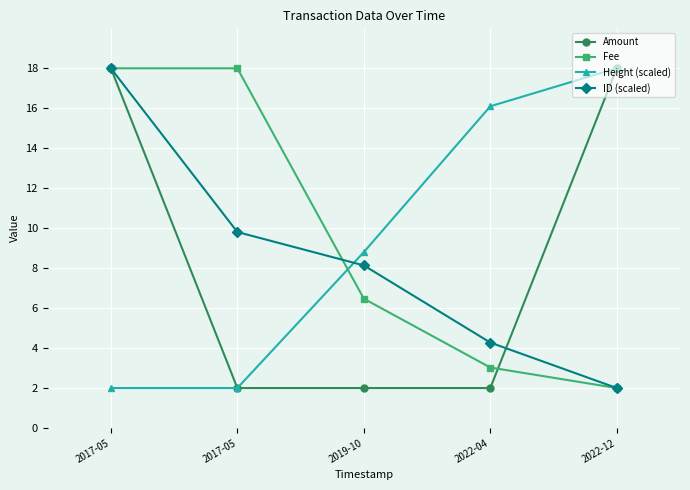

What are all the series names shown in the legend?

Amount, Fee, Height (scaled), ID (scaled)